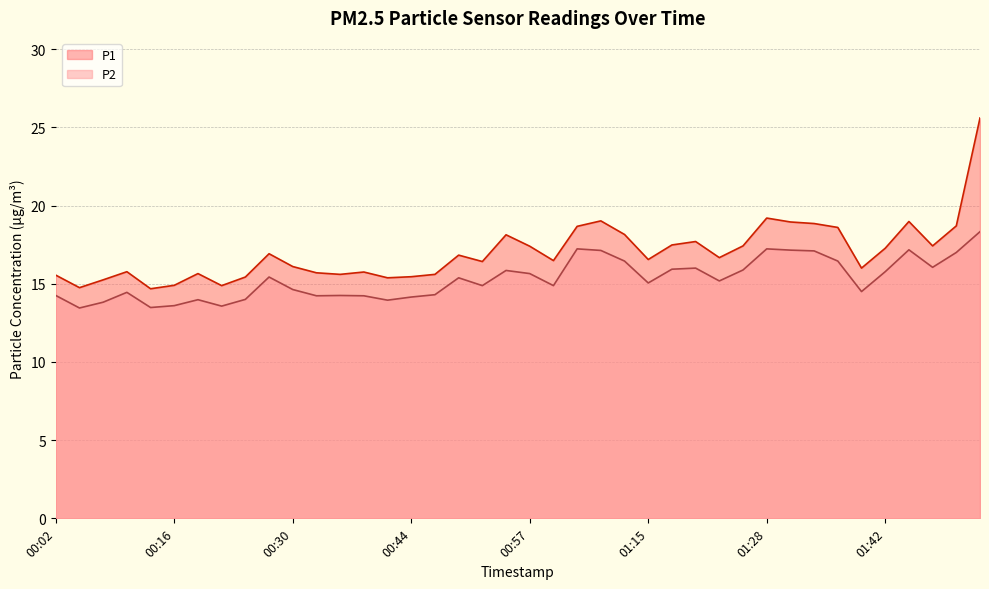

The value of P2 at 01:45 is 22.7. True or false?

False